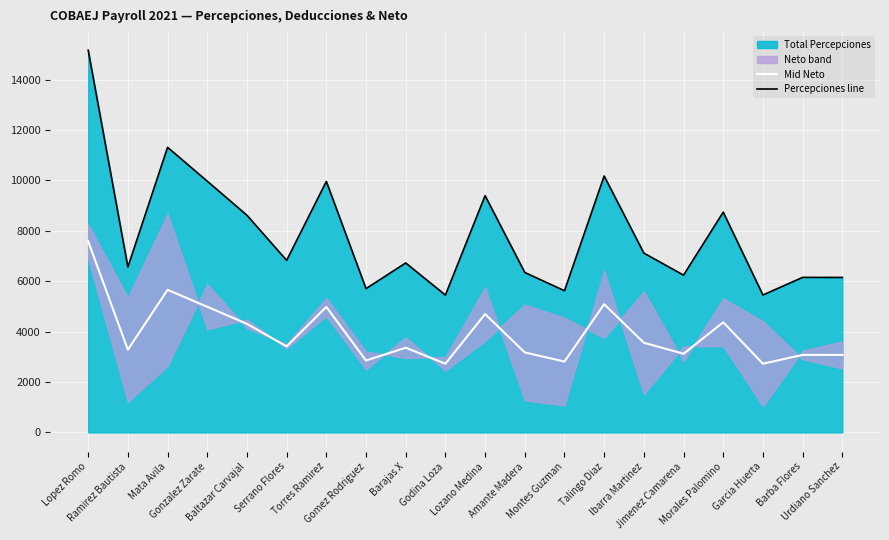

List the series in order of their overall mean, lowest first.

Mid Neto, Total Percepciones